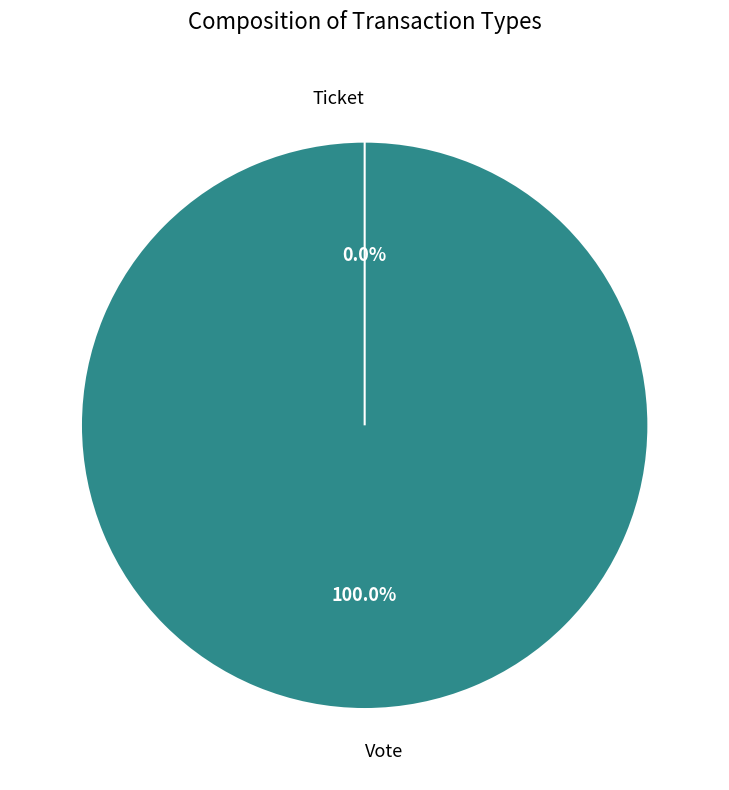

Which slice is the smallest?

Ticket